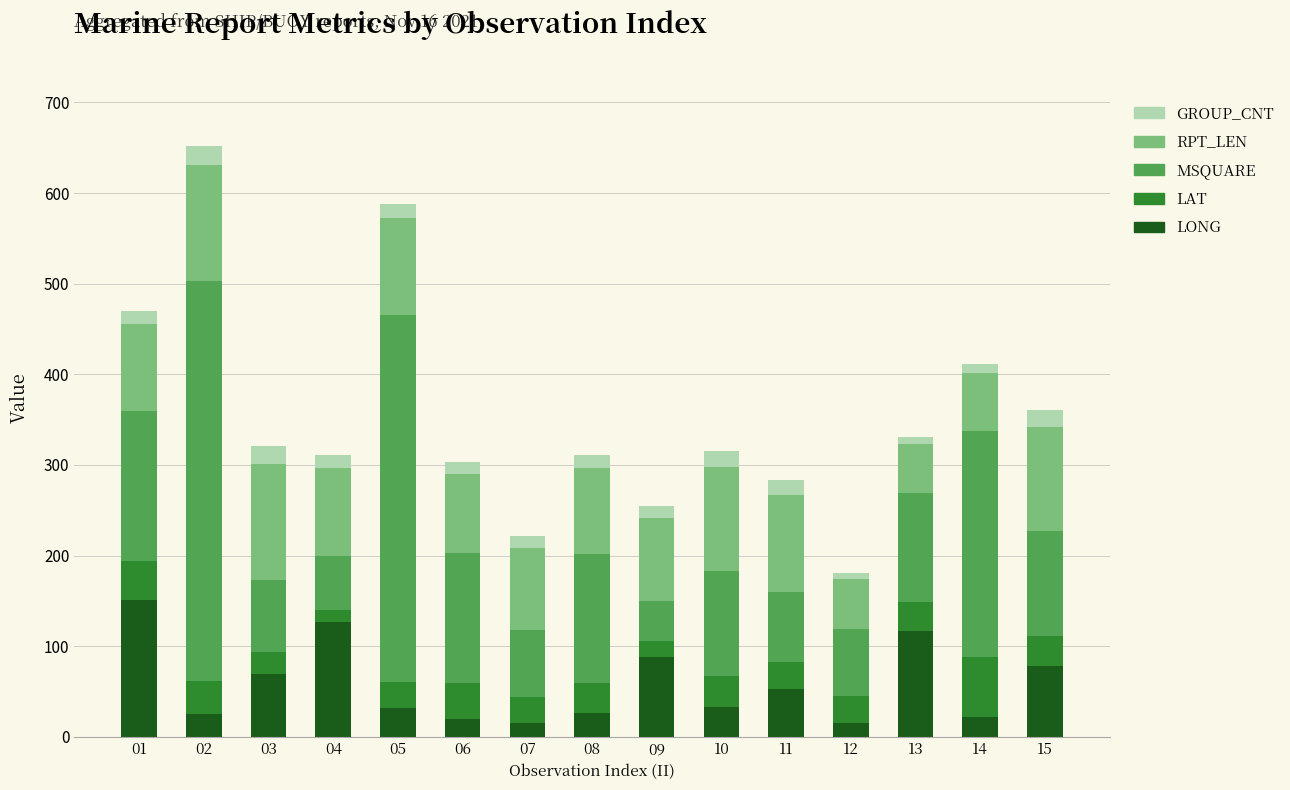

What is the sum of all LONG values?

870.2